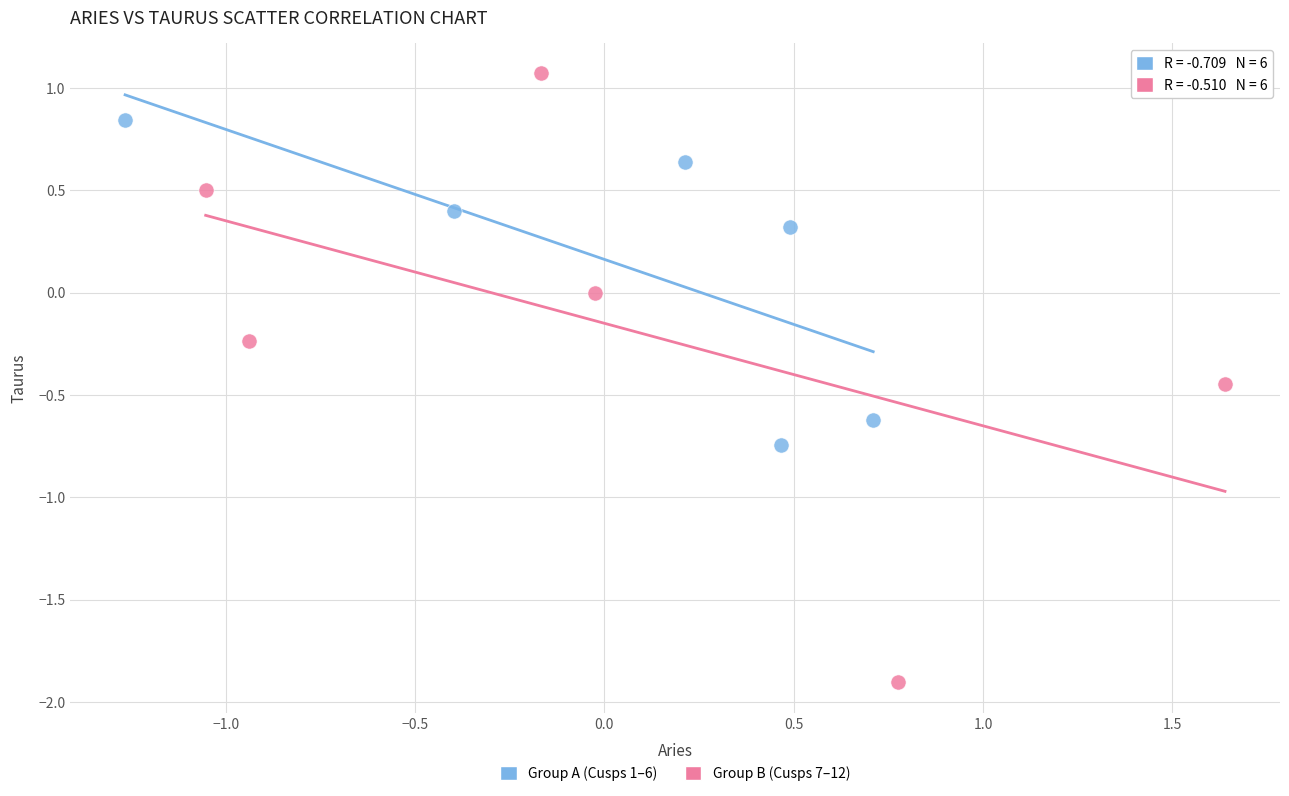

Which series contains the lowest Y value?

Group B (Cusps 7–12)